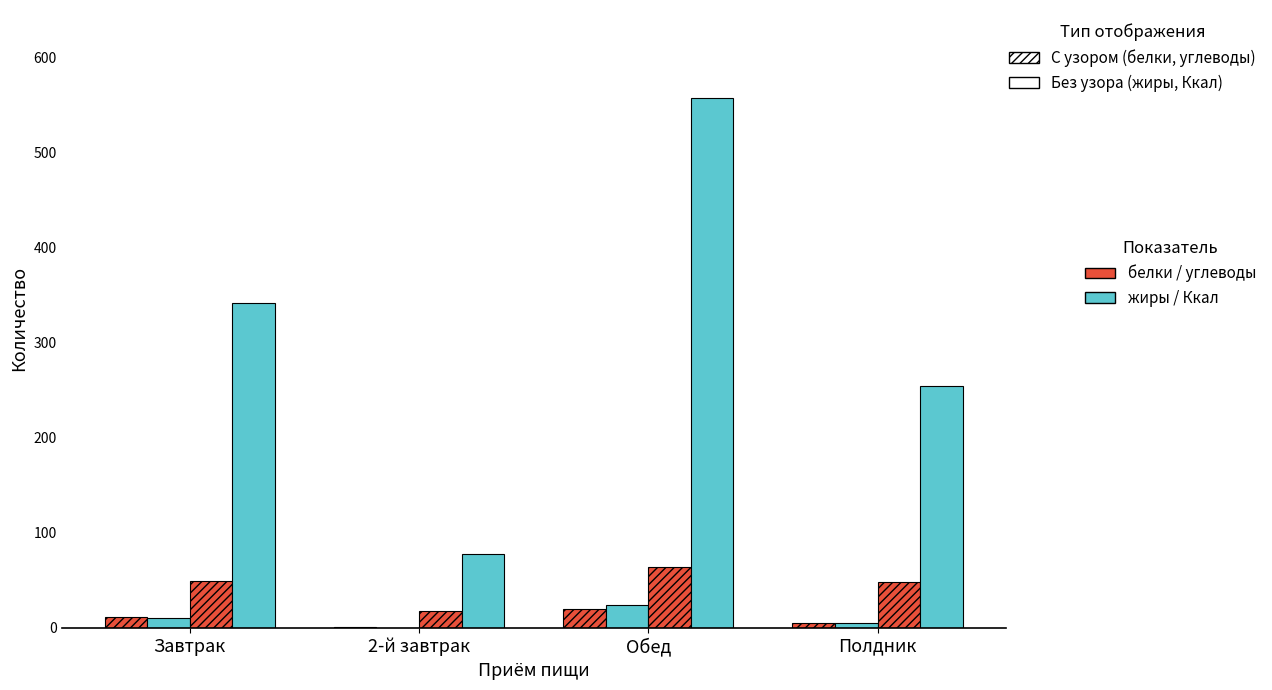

Are the bars grouped side by side (vs. stacked)?

Yes